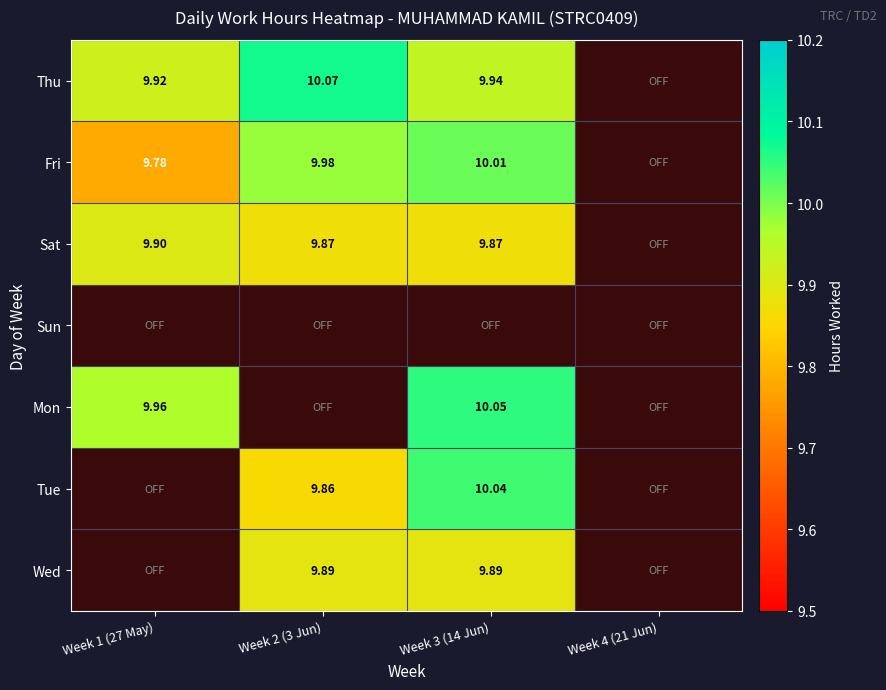

Is the value of Tue at Week 3 (14 Jun) greater than the value of Thu at Week 1 (27 May)?

Yes